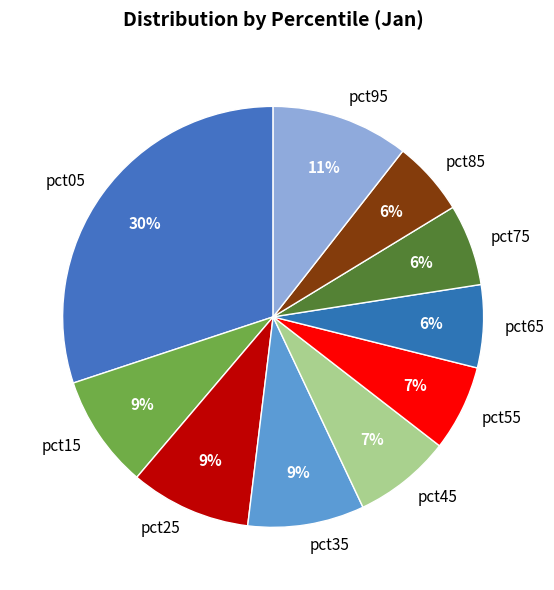

Between pct95 and pct45, which is larger?

pct95